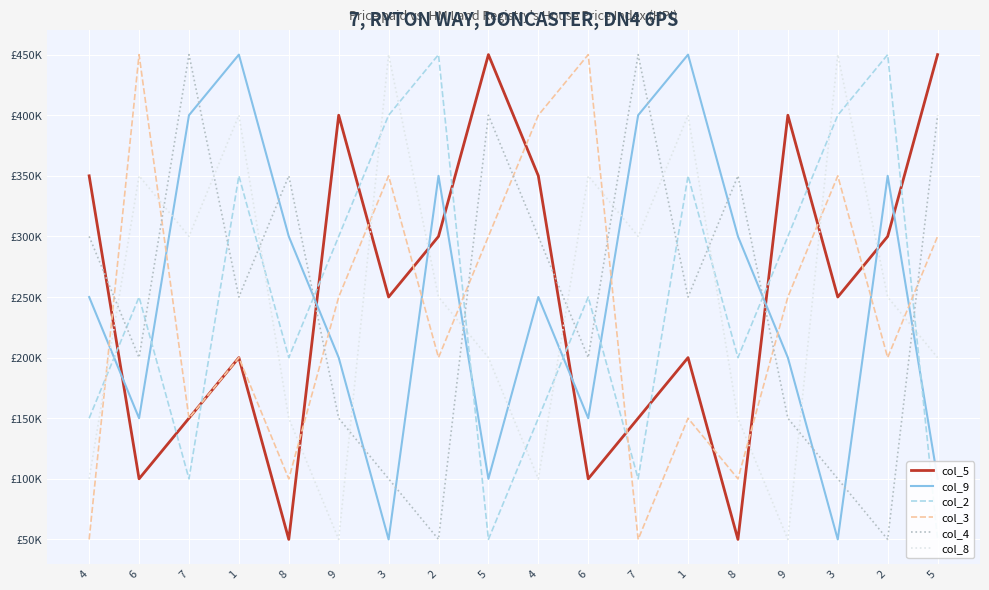

Count the col_3 values in the range 150000 to 350000.

11